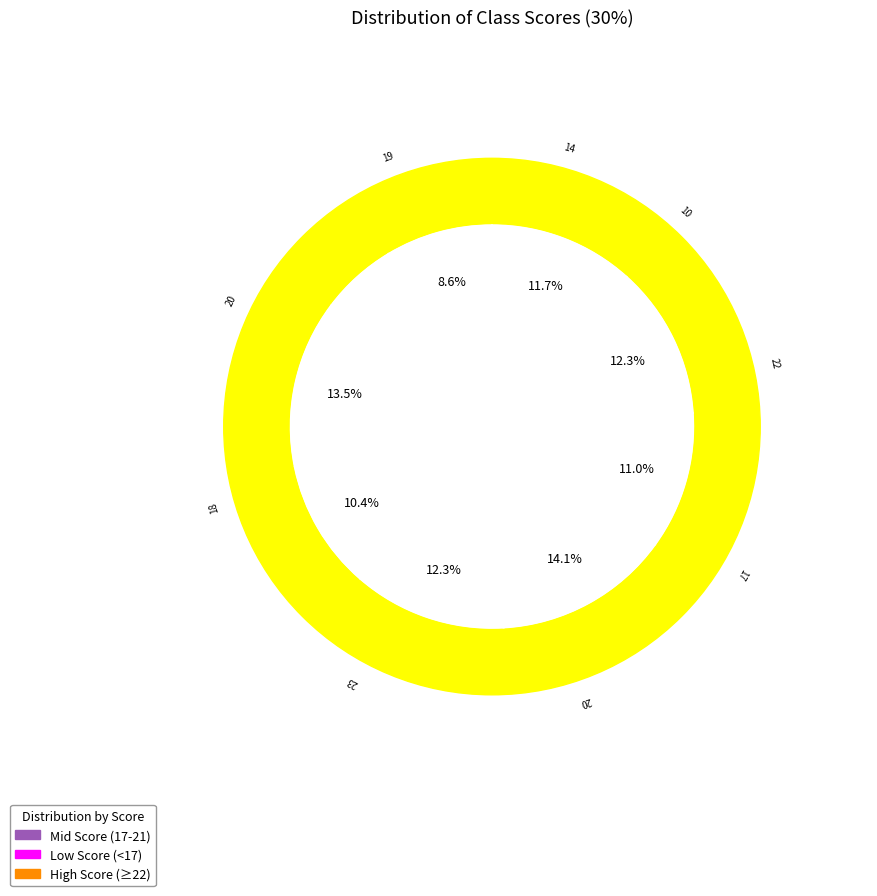

Is the sum of Cynthia Akosua Otchere and Kwadwo Sarpong Amfo greater than half?

No